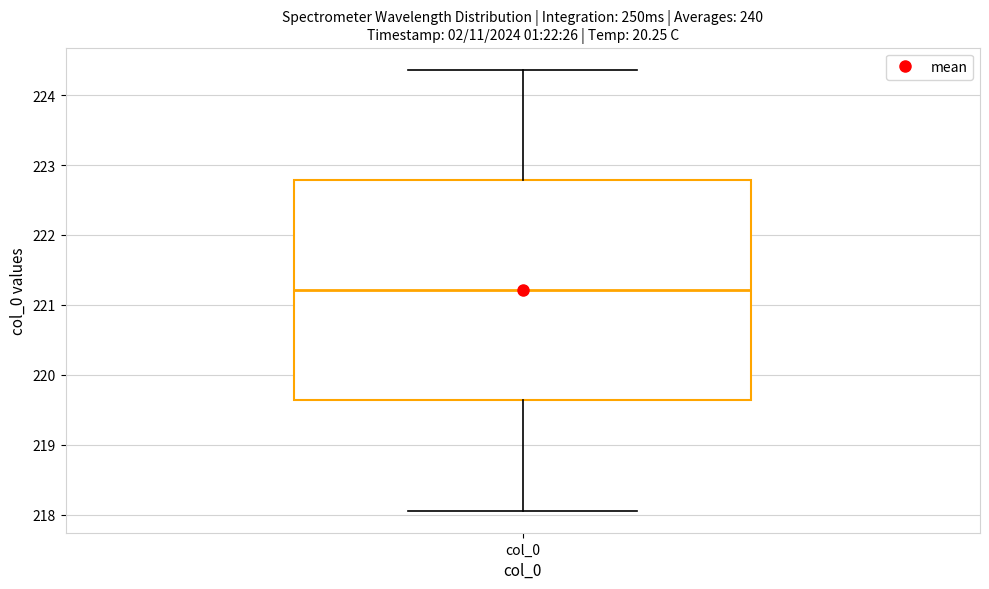

Read this box plot against the y-axis: the position of the median line, the range covered by the box, and the ends of both whiskers. The values are not printed on the chart, so give them approximately, as read against the axis.

median 221.2, box 219.6 to 222.8, whiskers 218.1 to 224.4